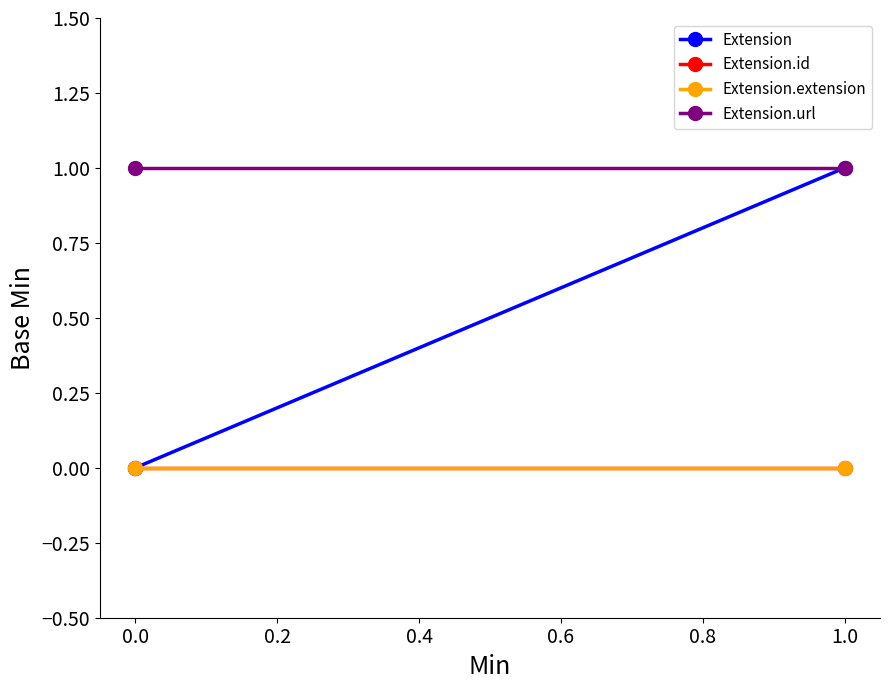

What is the spread (max minus min) of values at 1.0?

1